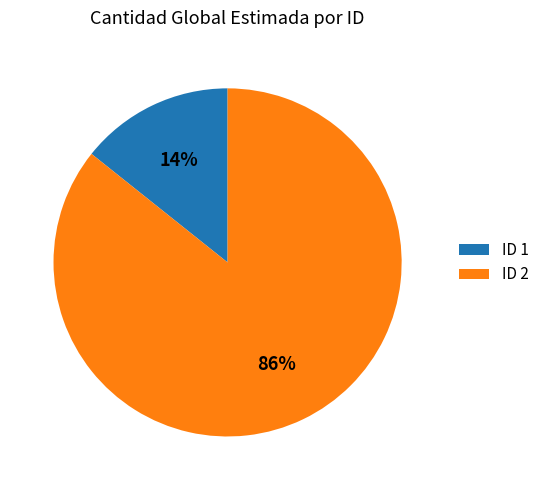

Which has a higher value, ID 2 or ID 1?

ID 2